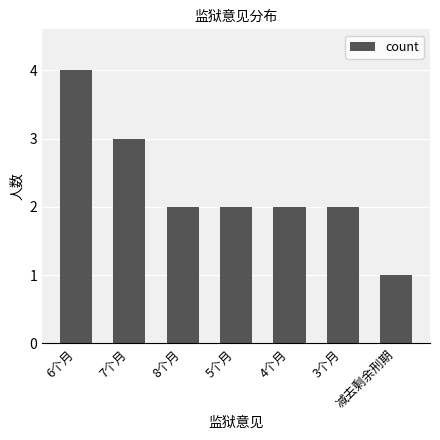

What is the value of the 4th bar from the left?

2